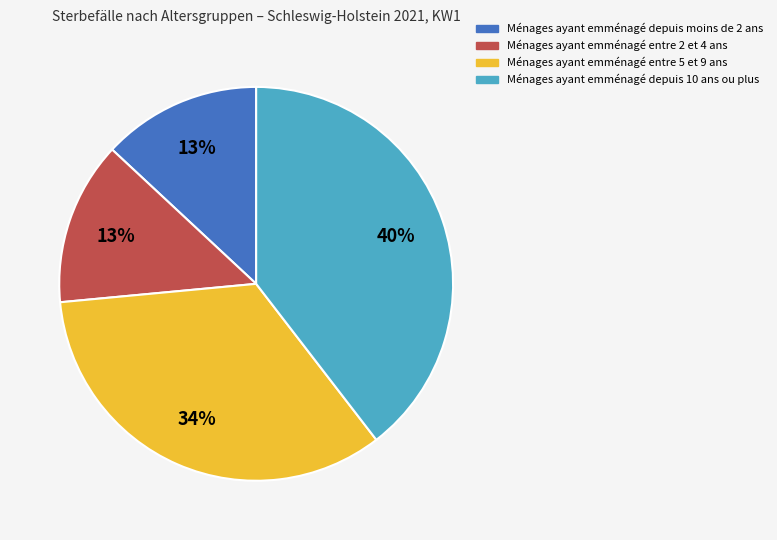

Does any single category account for the majority?

No